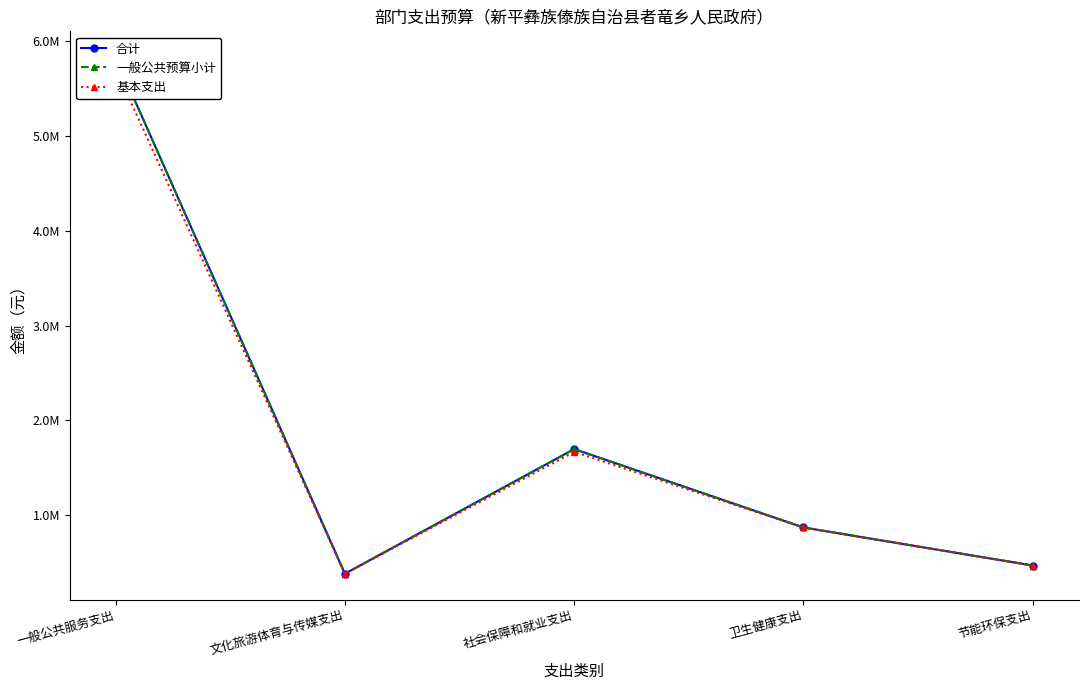

Which series changed the most between 一般公共服务支出 and 节能环保支出?

合计